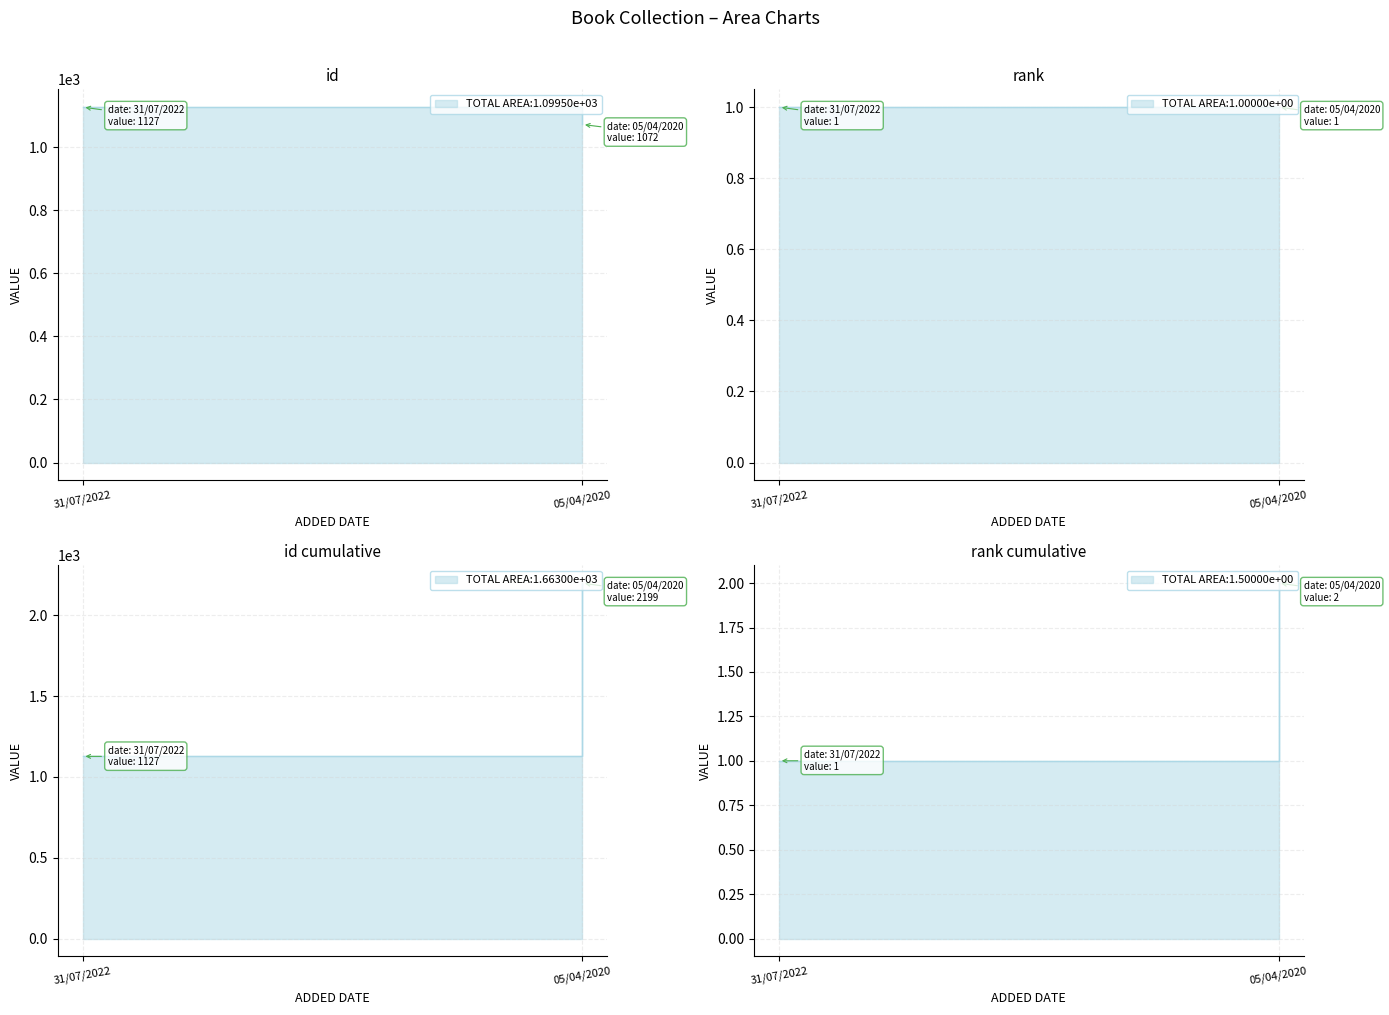

What is the value of the rank point at the 1st from the left?

1